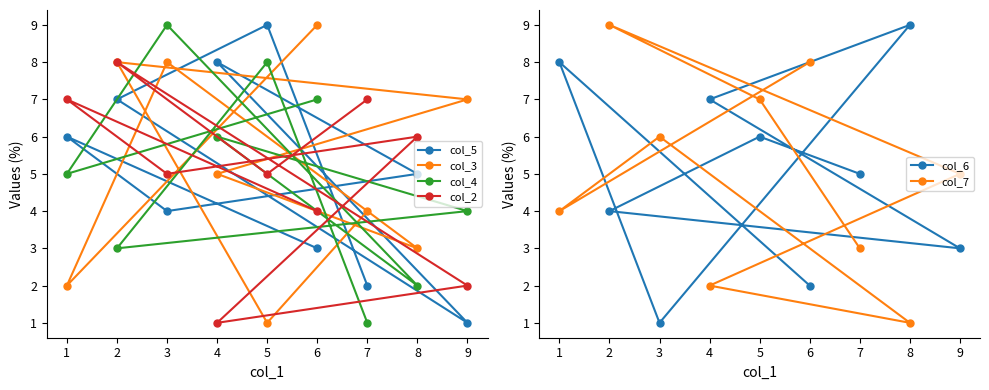

What is the difference between the col_5 values at 6 and 2?

4